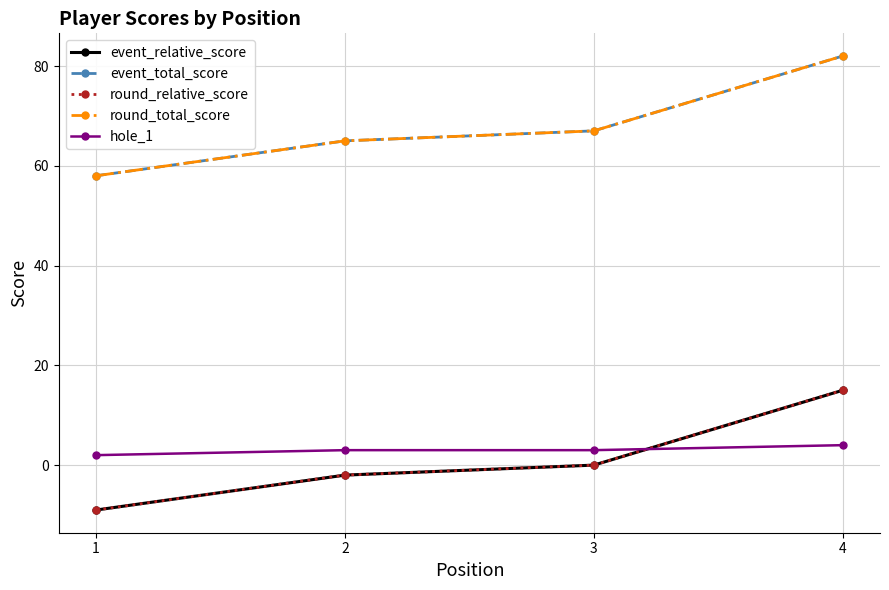

Is this an area chart (filled region under the line)?

No